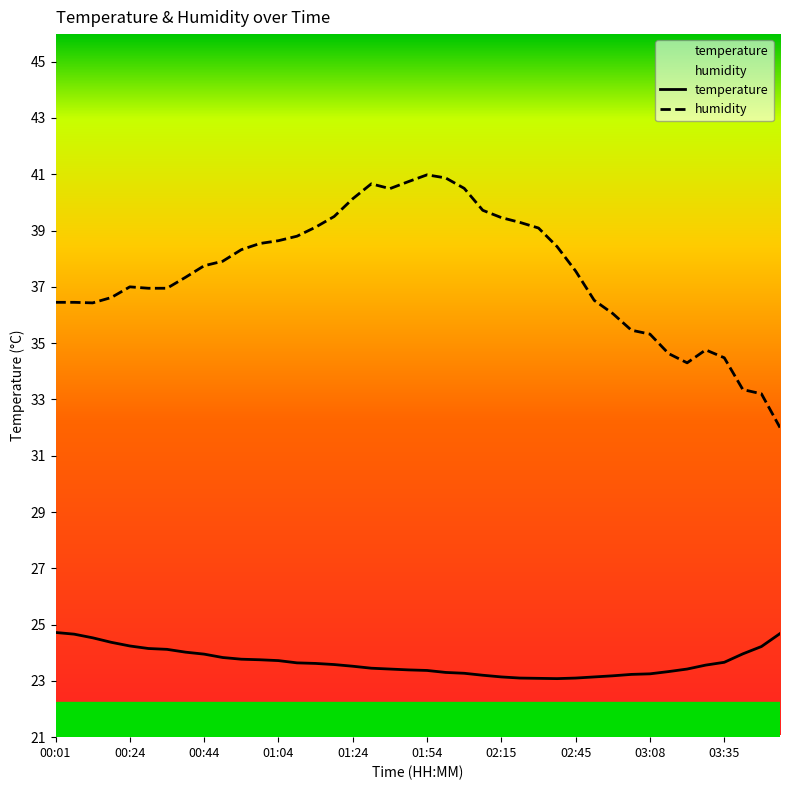

Is this an area chart (filled region under the line)?

No